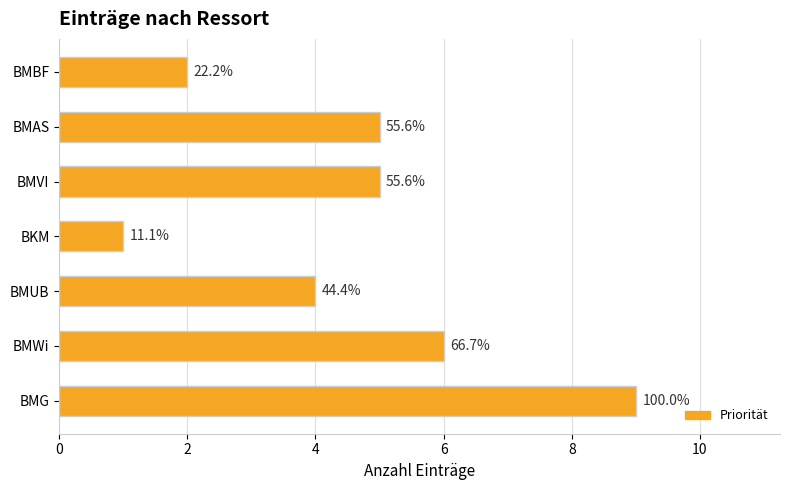

How many bars are there in total?

7